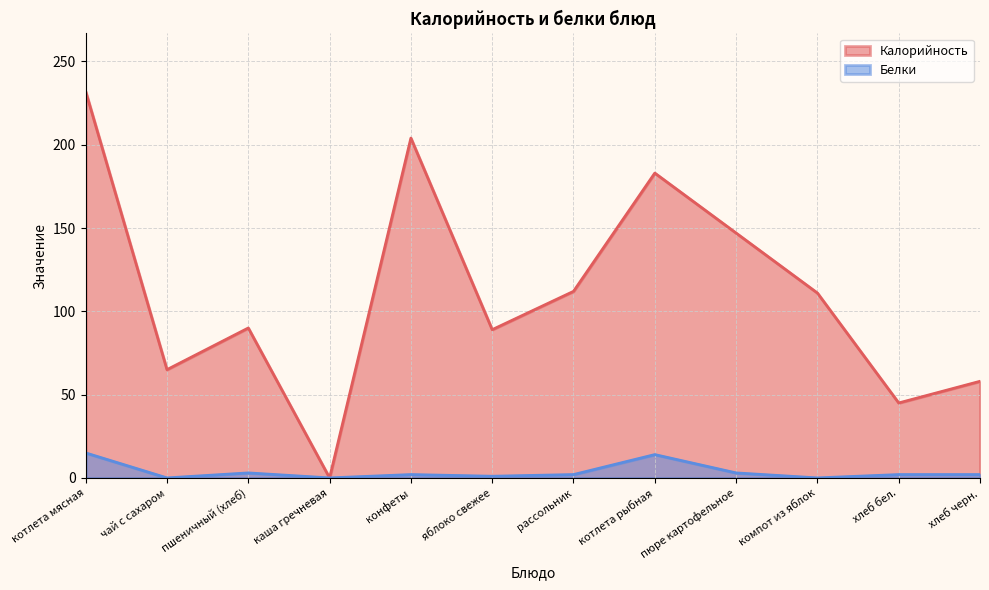

The value of Калорийность at котлета мясная is 232. True or false?

True